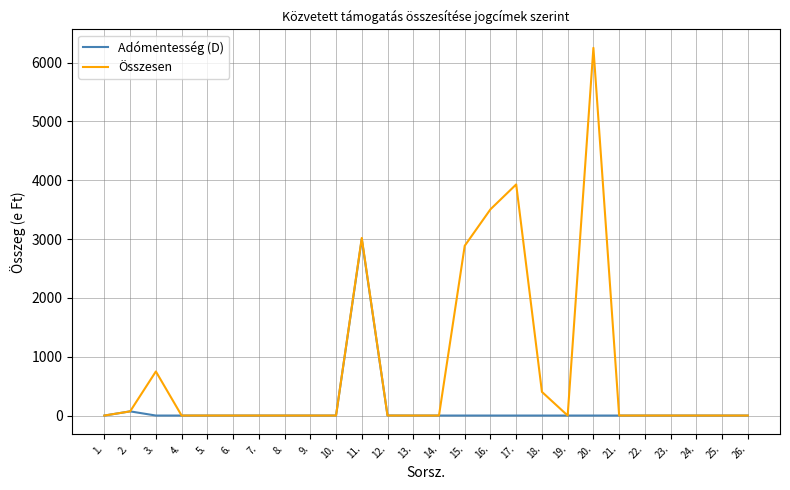

Rank the series by their maximum value, from lowest to highest.

Adómentesség (D), Összesen